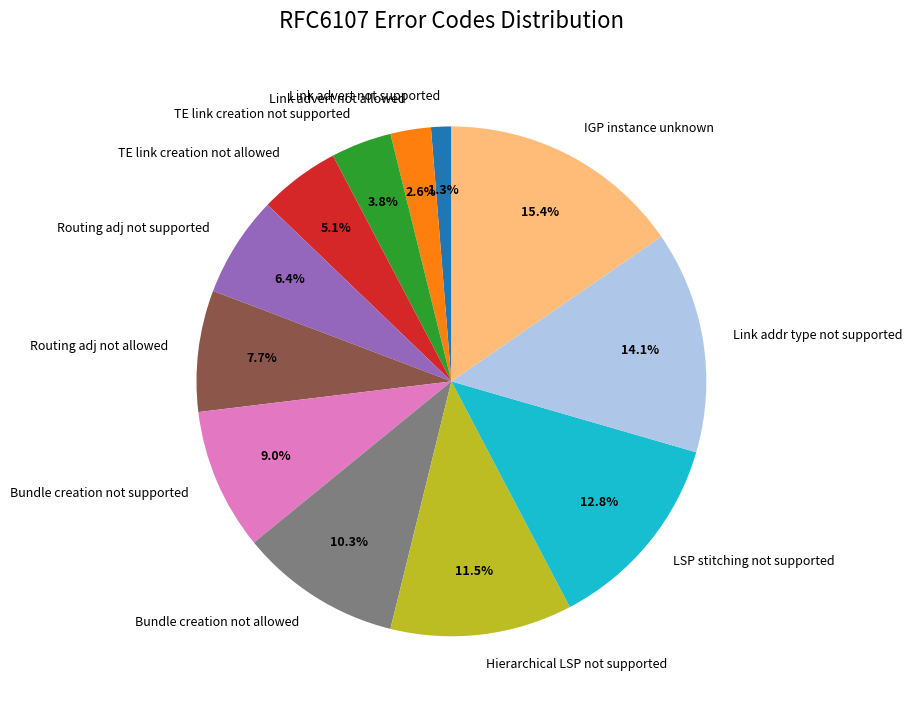

What is the smallest slice in the pie chart?

Link advert not supported